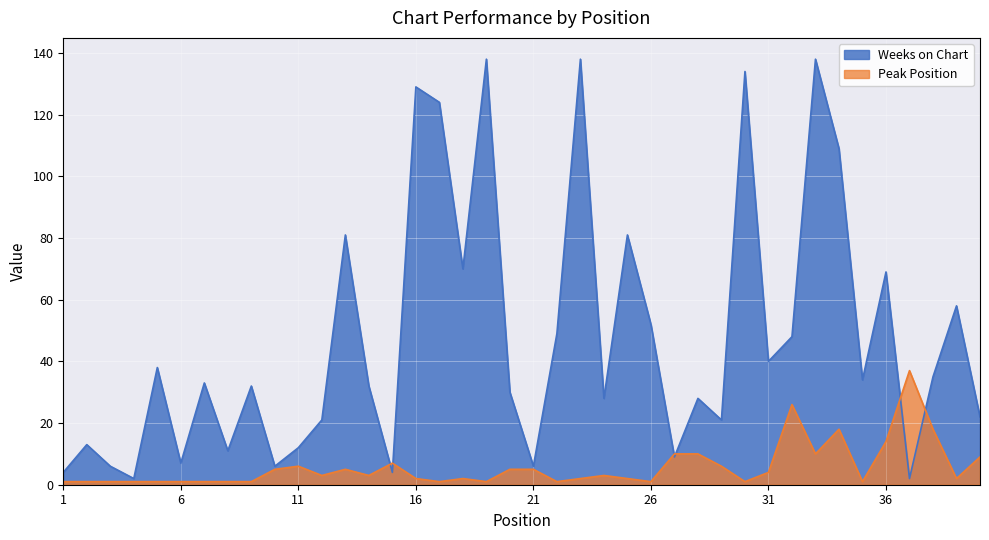

Between 13 and 40, which series saw the biggest shift?

Weeks on Chart